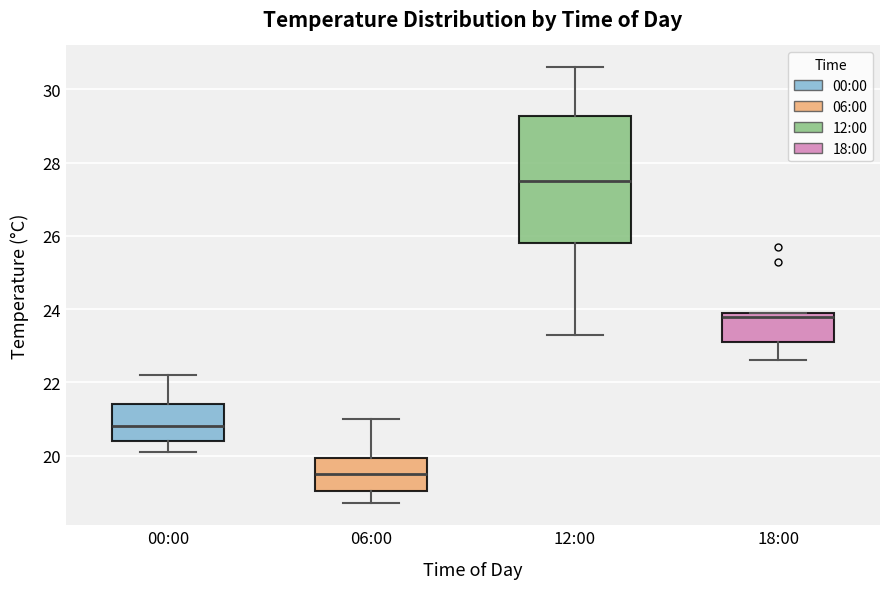

Reading left to right, transcribe this box plot: for each box, give where its median line is, the range the box spans, and where its two whiskers end, as read against the y-axis. The values are not printed on the chart, so give them approximately, as read against the axis.

00:00: median 20.8, box 20.4 to 21.4, whiskers 20.2 to 22.2
06:00: median 19.6, box 19.0 to 20.0, whiskers 18.8 to 21.0
12:00: median 27.6, box 25.8 to 29.2, whiskers 23.4 to 30.6
18:00: median 23.8, box 23.2 to 24.0, whiskers 22.6 to 24.0